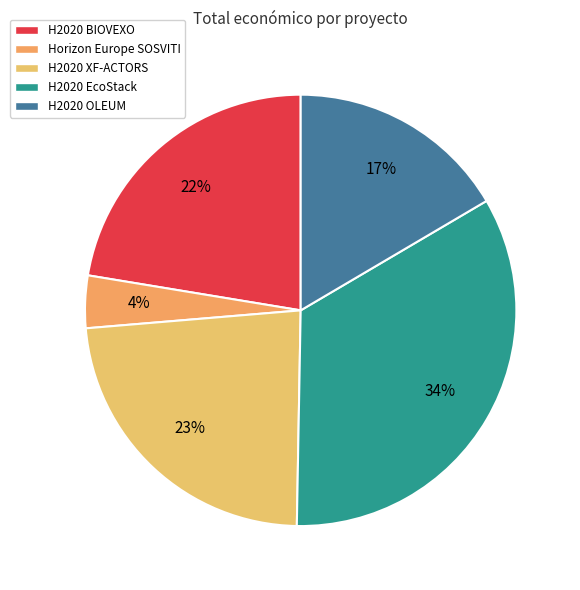

What percentage is the H2020 XF-ACTORS slice, to the nearest percent?

23%